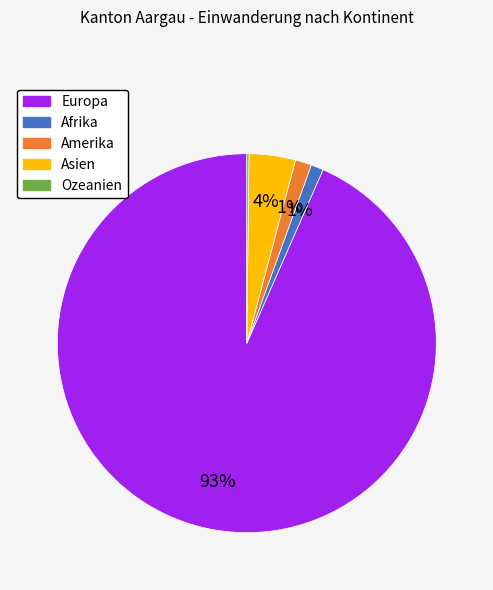

Which category accounts for the majority?

Europa